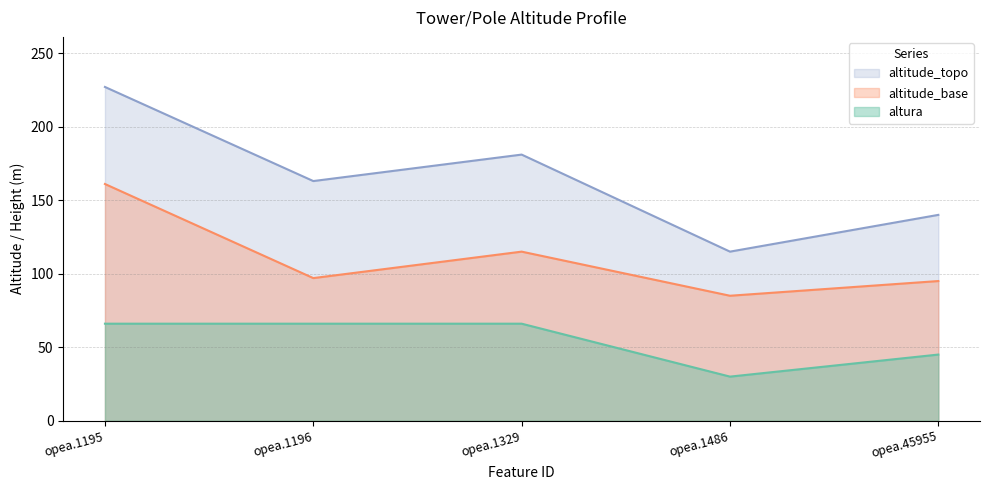

Read the altitude_base value at opea.1195.

161